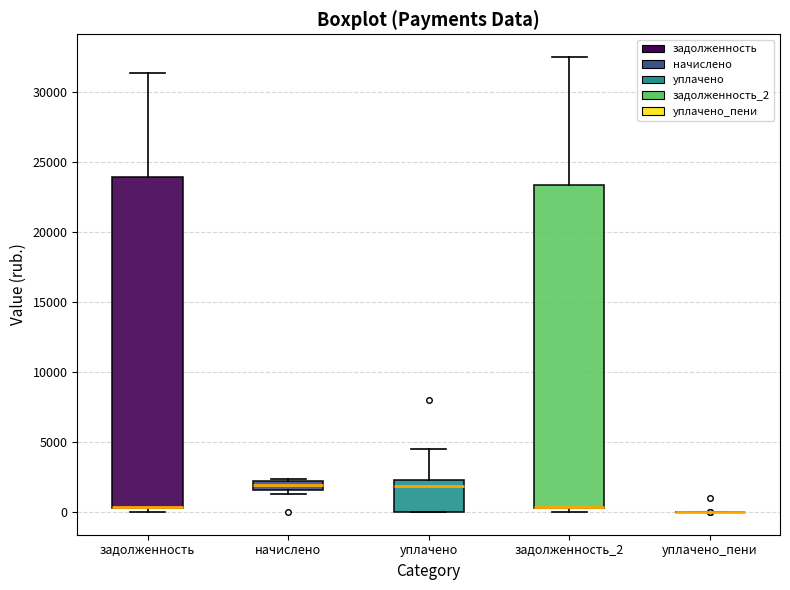

Comparing the boxes themselves (not the whiskers), which one is the tallest?

задолженность